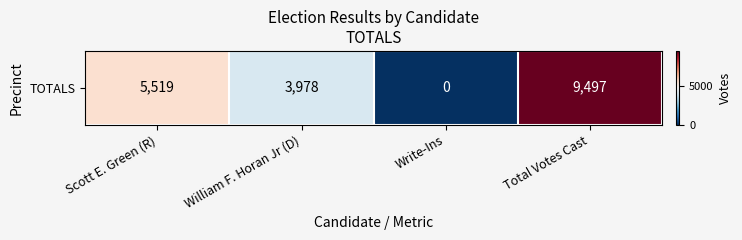

What is the greatest value displayed?

9497